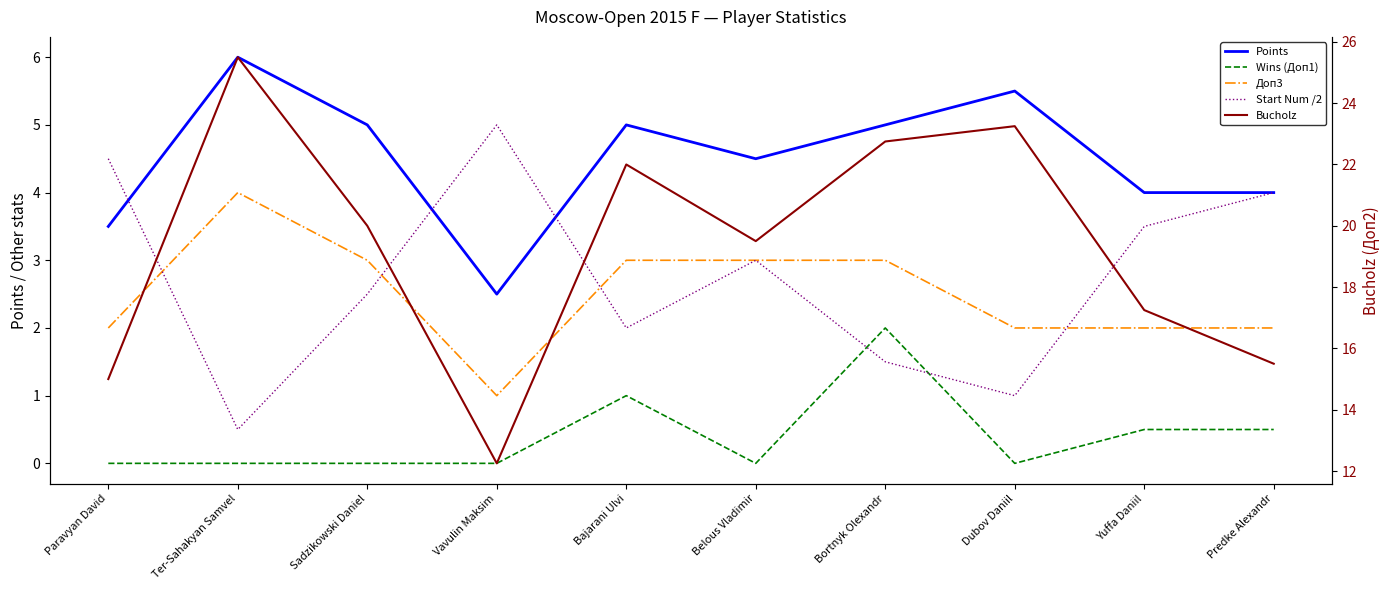

What position from the right is Yuffa Daniil?

2